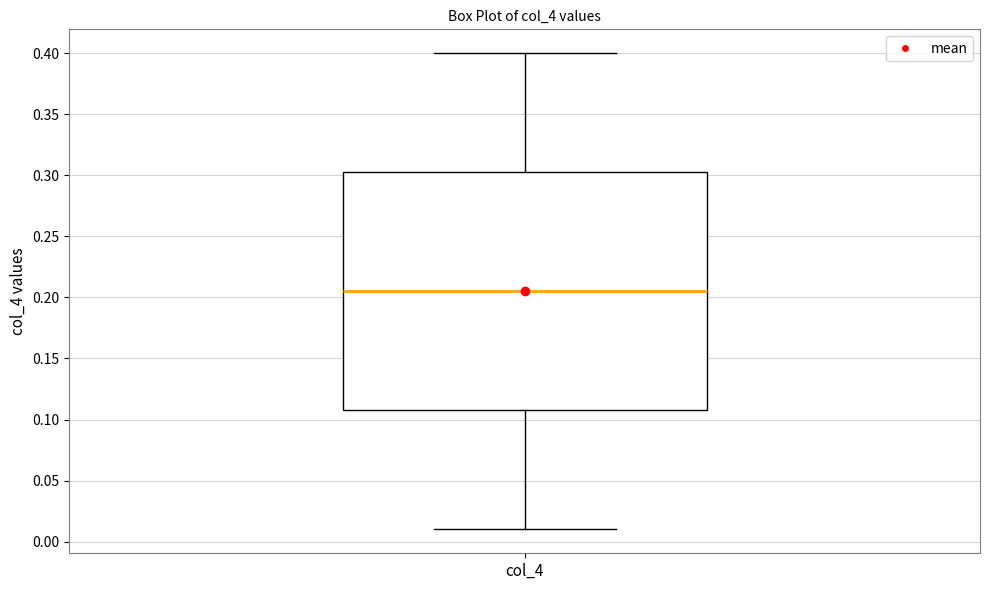

Where does the lower whisker of the box for col_4 end on the y-axis? The values are not printed on the chart, so give them approximately, as read against the axis.

0.010